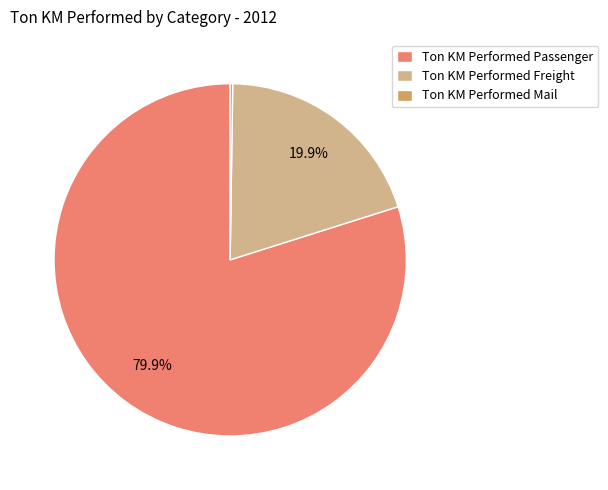

Which category accounts for the majority?

Ton KM Performed Passenger